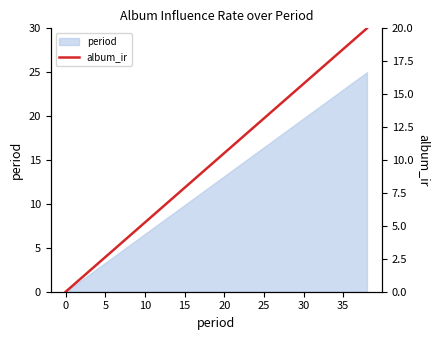

What is the highest value of the period series?

25.0